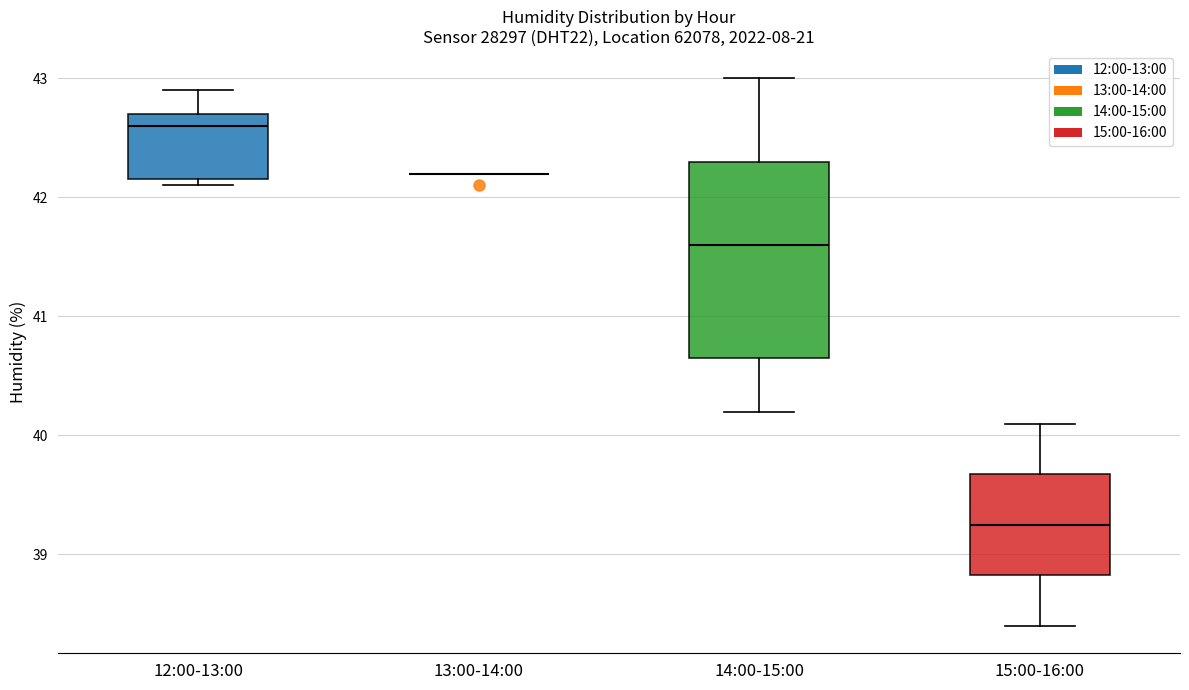

Reading left to right, transcribe this box plot: for each box, give where its median line is, the range the box spans, and where its two whiskers end, as read against the y-axis. The values are not printed on the chart, so give them approximately, as read against the axis.

12:00-13:00: median 42.6, box 42.2 to 42.7, whiskers 42.1 to 42.9
13:00-14:00: box collapsed to a line at 42.2, whiskers 42.2 to 42.2
14:00-15:00: median 41.6, box 40.7 to 42.3, whiskers 40.2 to 43.0
15:00-16:00: median 39.3, box 38.8 to 39.7, whiskers 38.4 to 40.1